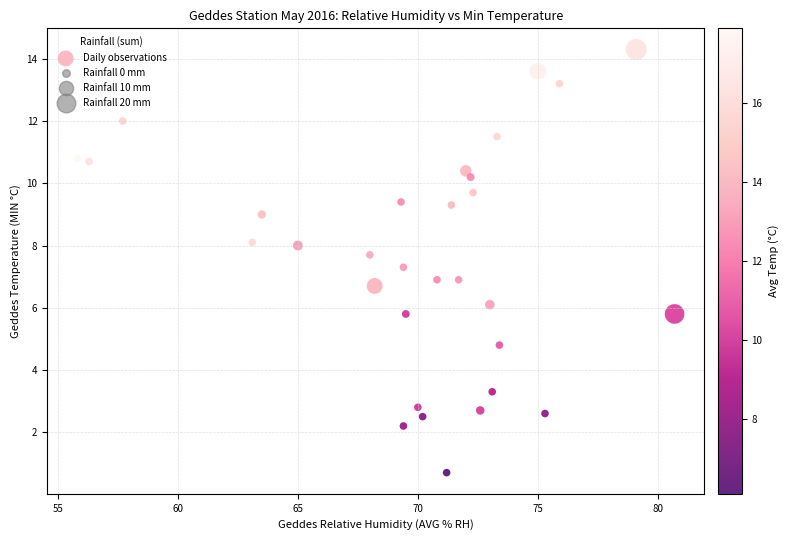

What is the range of Y values (max minus min)?

13.6